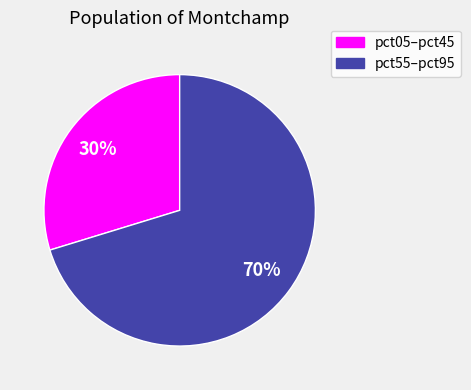

To the nearest percent, what is the average slice percentage?

50%